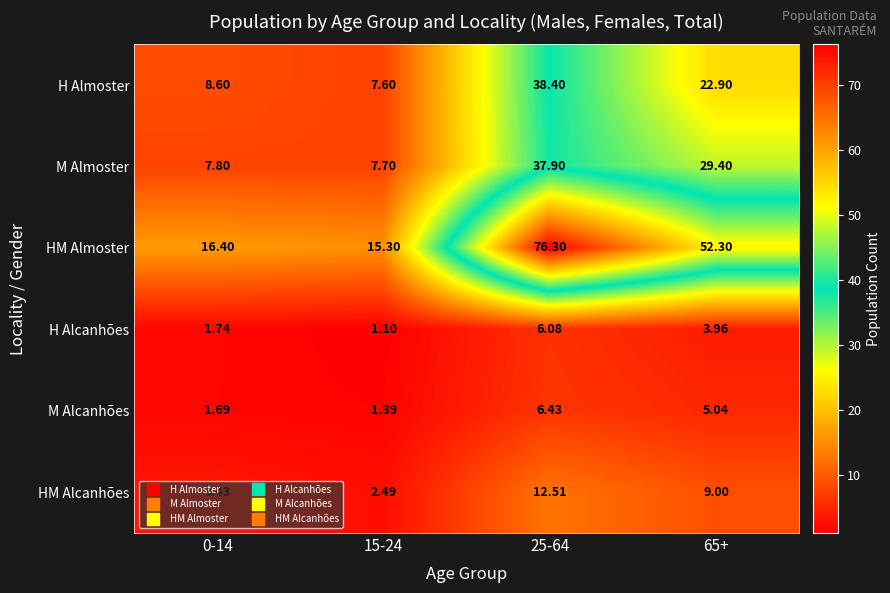

Which series has the widest spread of values?

HM Almoster